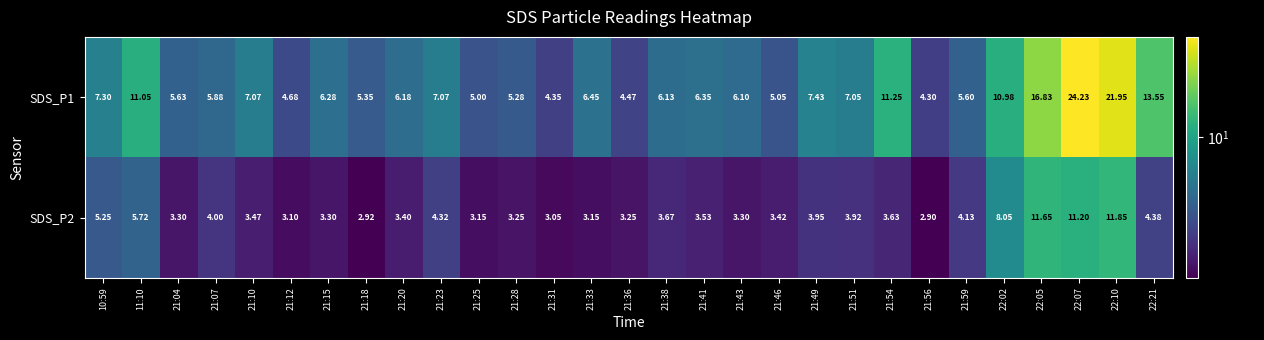

Which series has the largest total across all categories?

SDS_P1